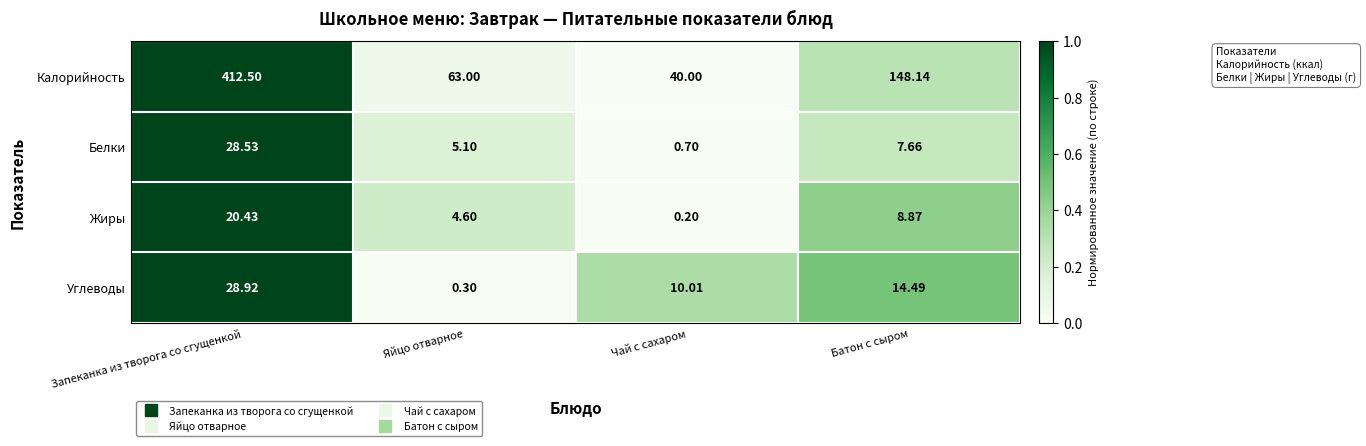

Rank the series by their maximum value, from lowest to highest.

Жиры, Белки, Углеводы, Калорийность